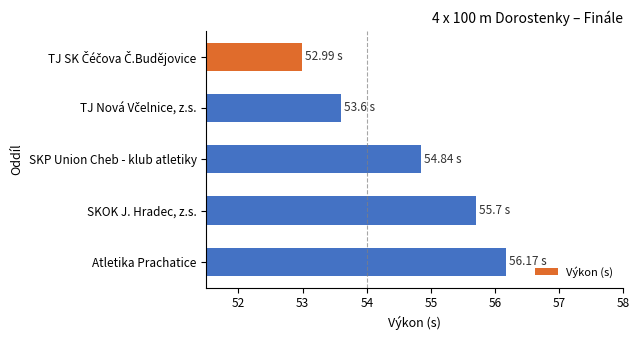

What is the label of the 5th bar from the top?

Atletika Prachatice